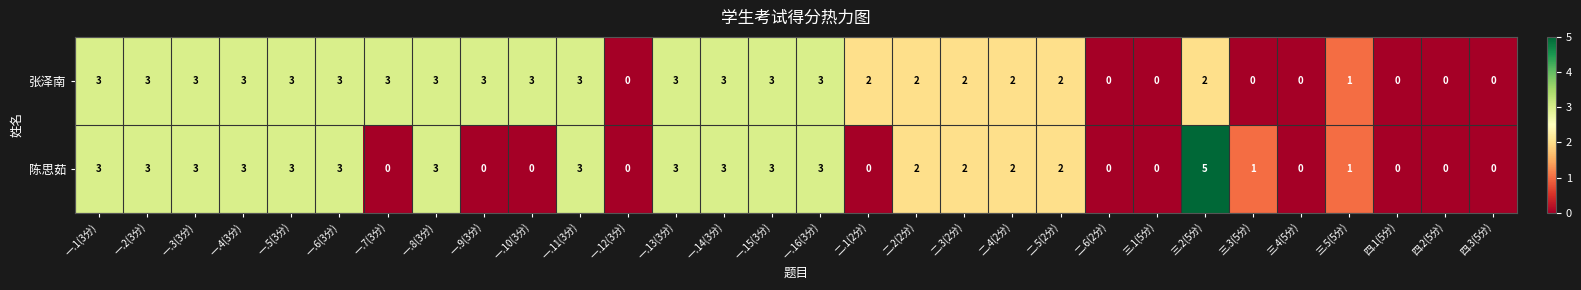

Which series changed the most between 二.1(2分) and 四.2(5分)?

张泽南